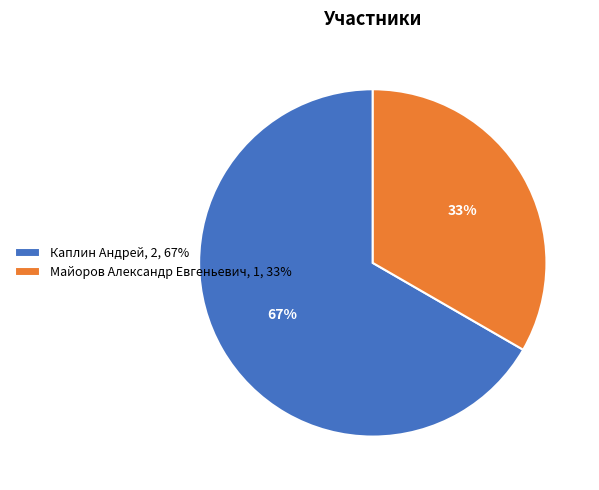

To the nearest percent, what is the average slice percentage?

50%